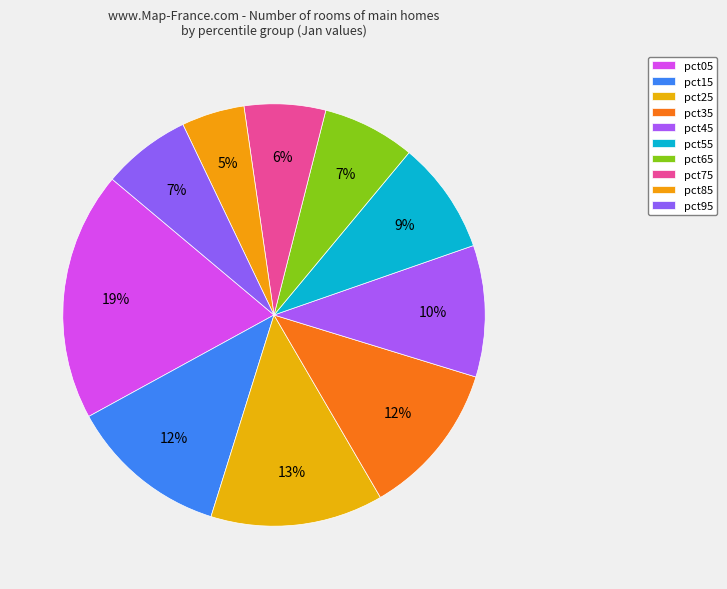

What is the largest slice in the pie chart?

pct05